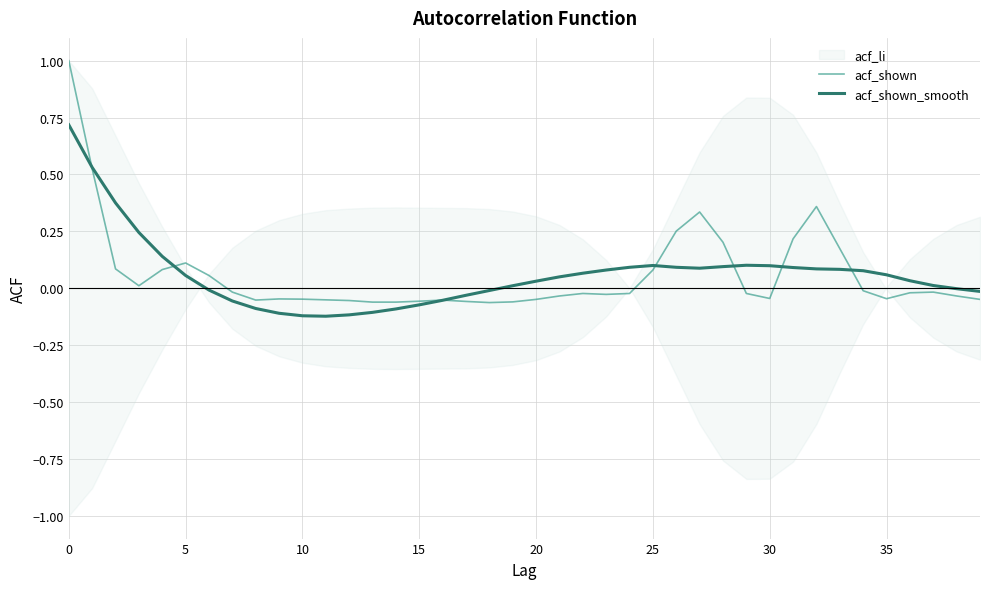

What is the average value of the acf_shown series?

0.1